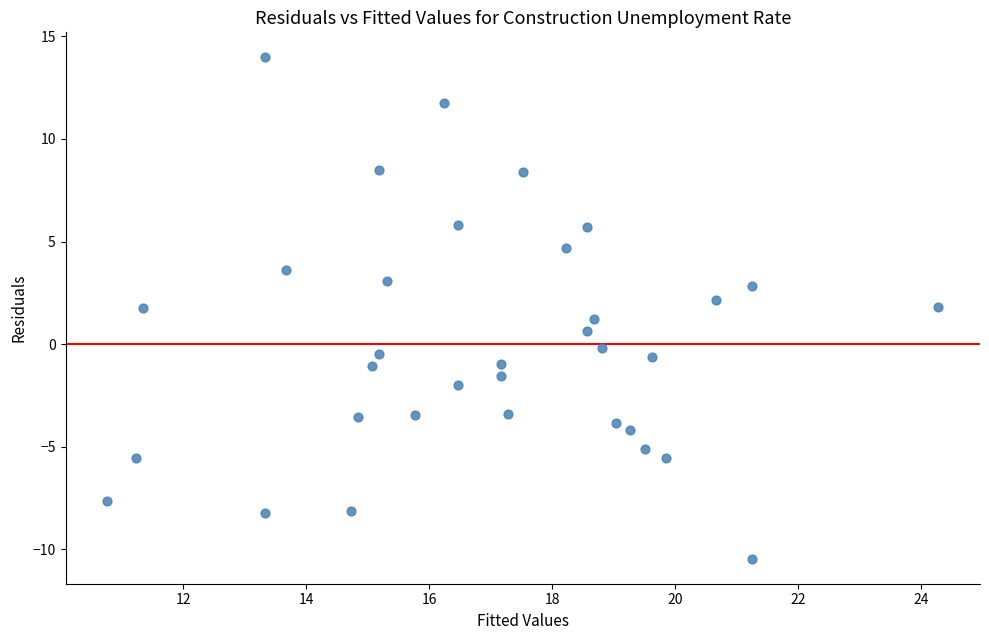

What is the range of Y values (max minus min)?

24.4